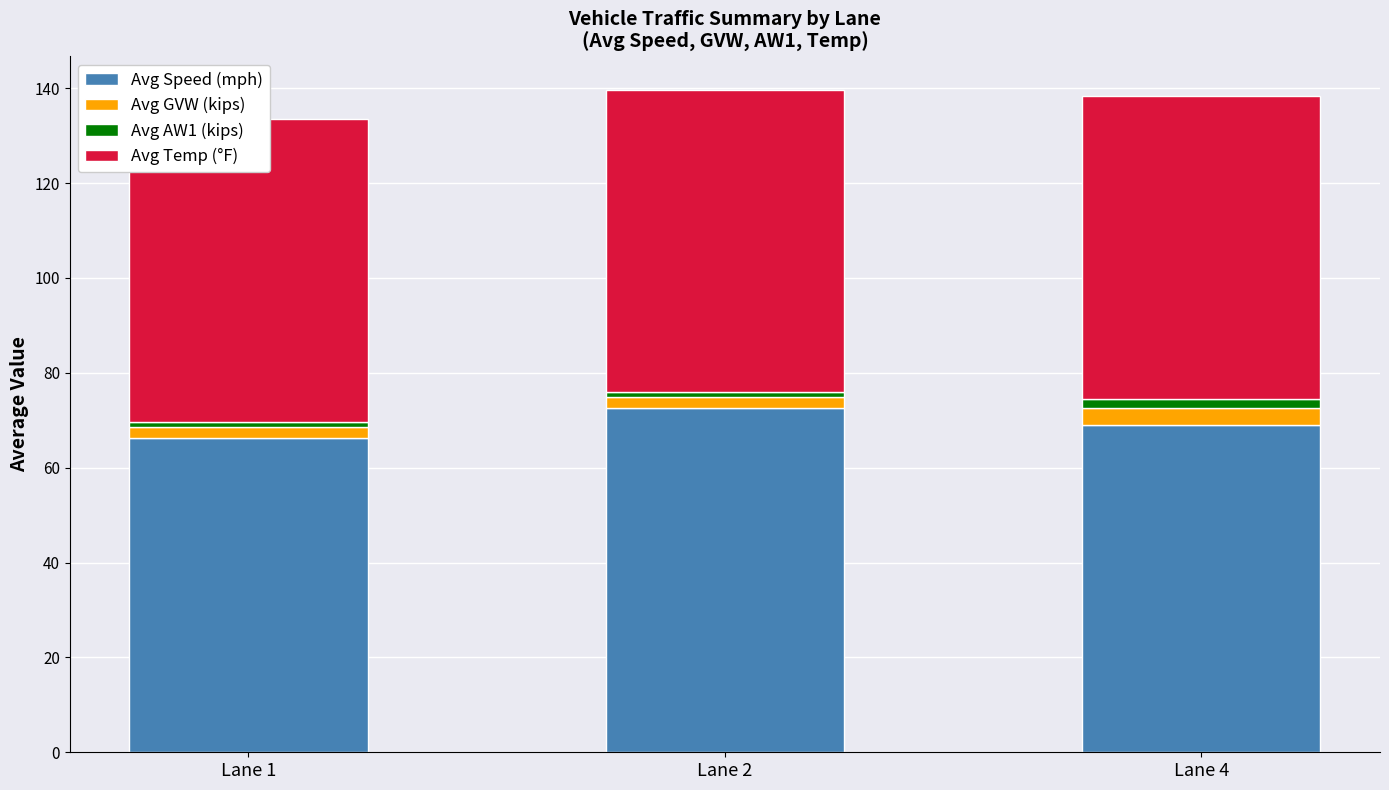

Rank the categories by Avg GVW (kips) value from highest to lowest.

Lane 4, Lane 1, Lane 2